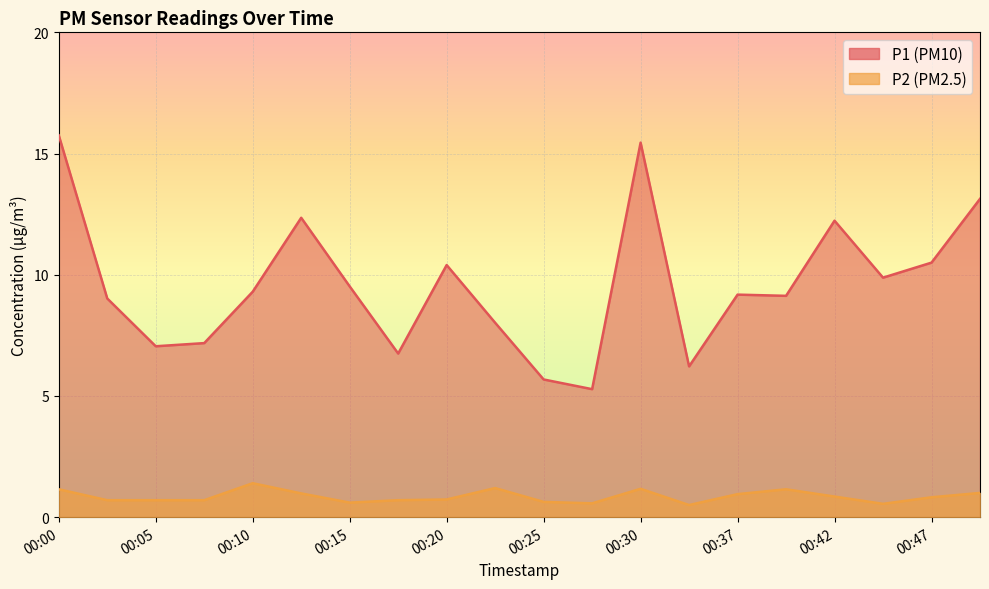

Does the chart display data point markers on the line(s)?

No